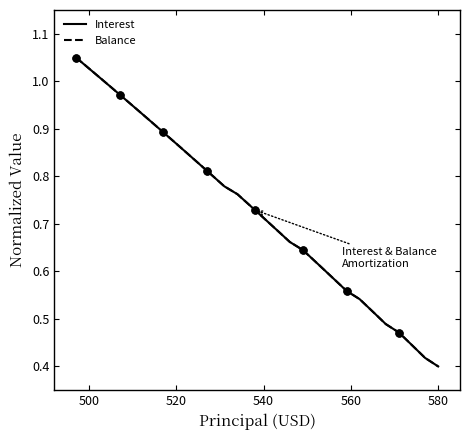

What are all the series names shown in the legend?

Interest, Balance